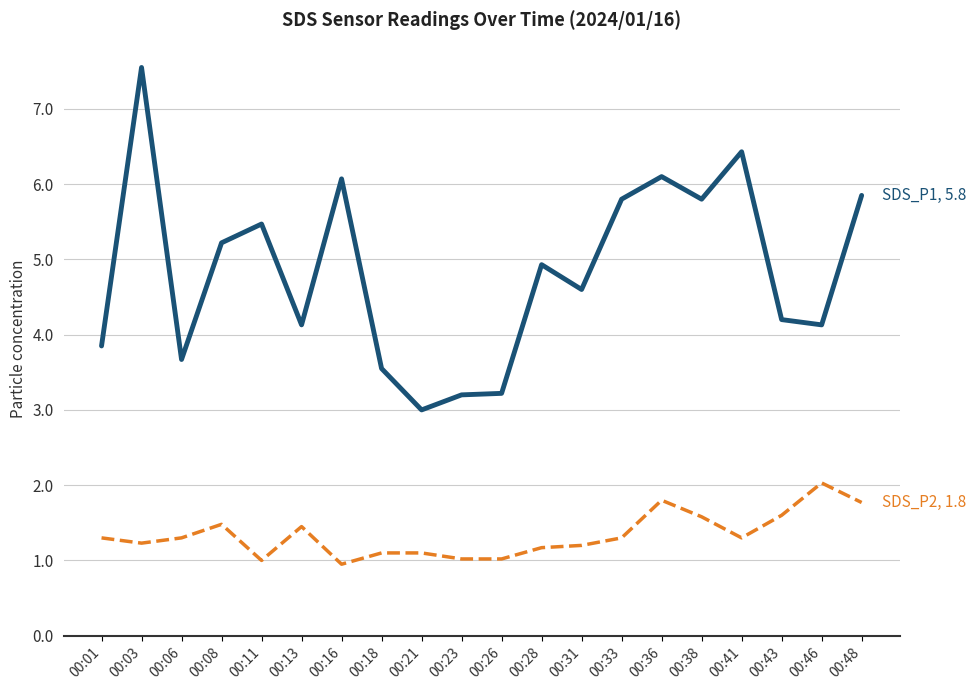

What is the difference between the highest and lowest values at 00:33?

4.5